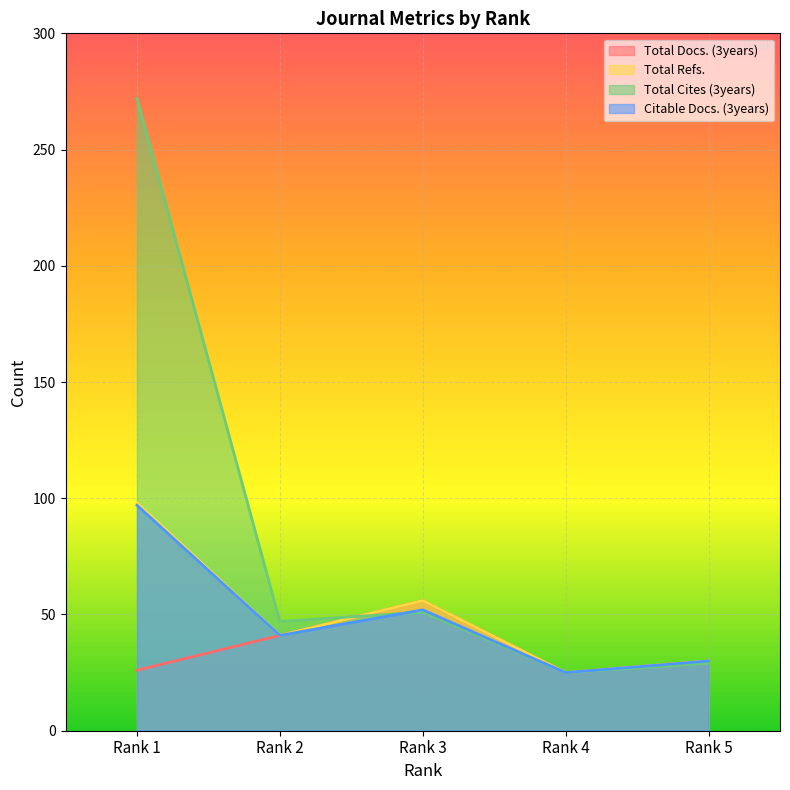

True or false: Total Docs. (3years) has a value of 13 at Rank 5.

False